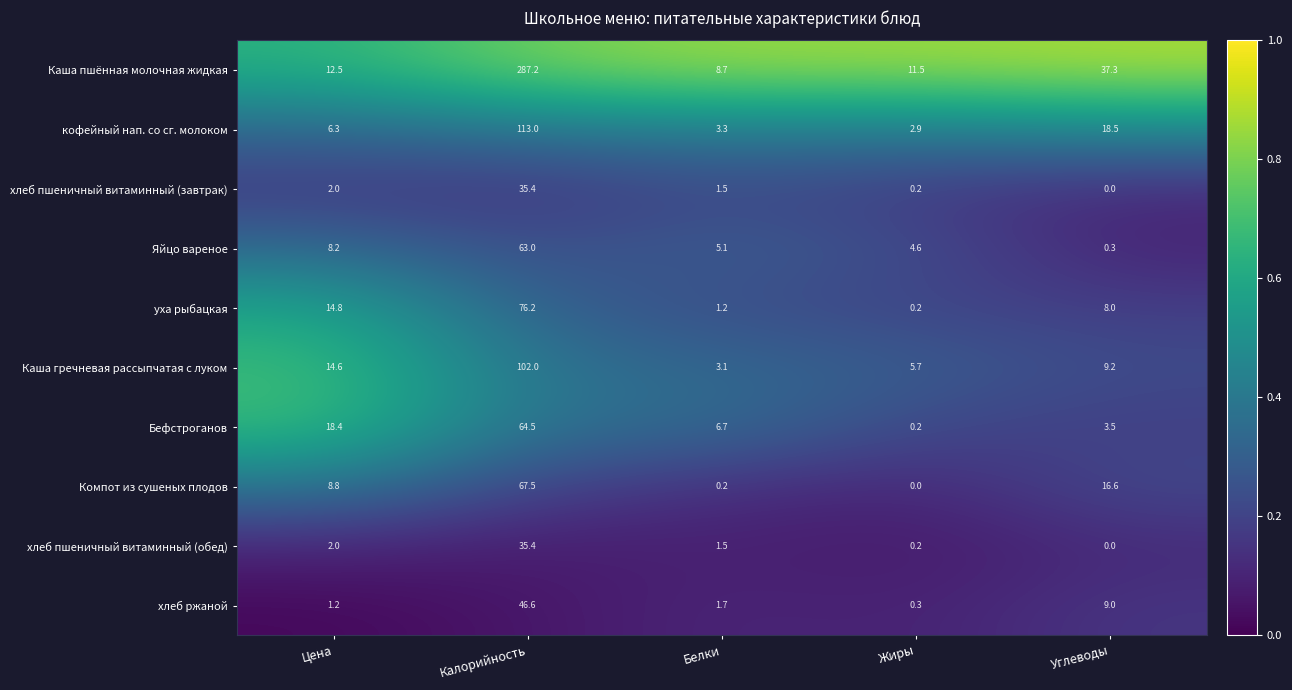

Is the value of Компот из сушеных плодов at Калорийность greater than the value of хлеб пшеничный витаминный (завтрак) at Углеводы?

Yes